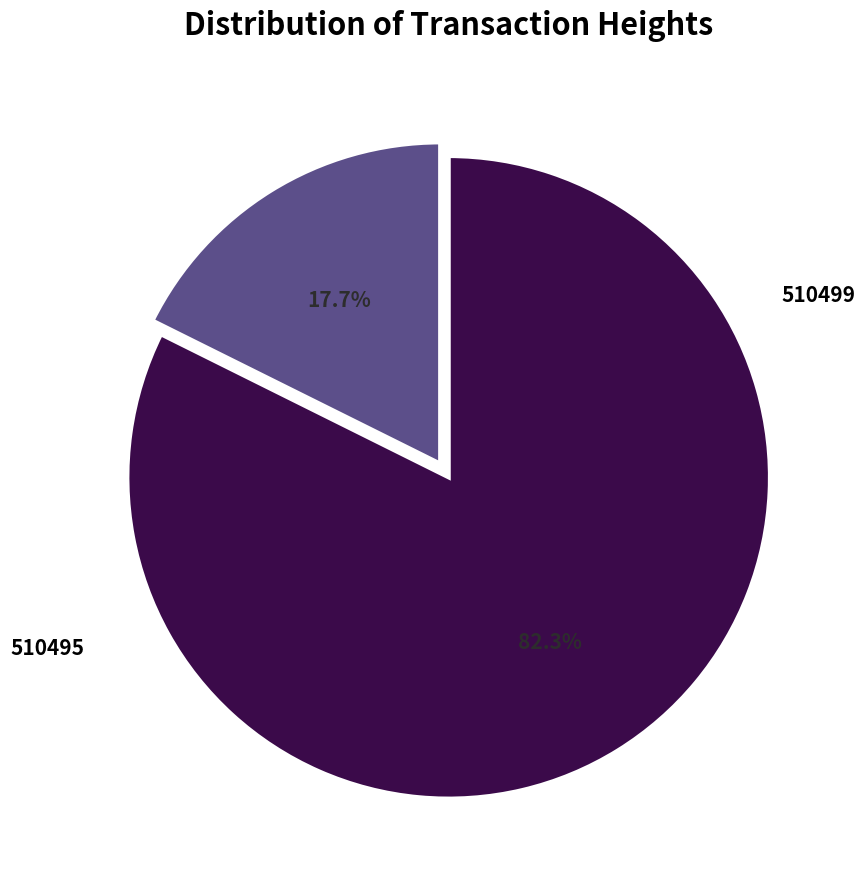

Which category has the biggest portion of the pie?

510495